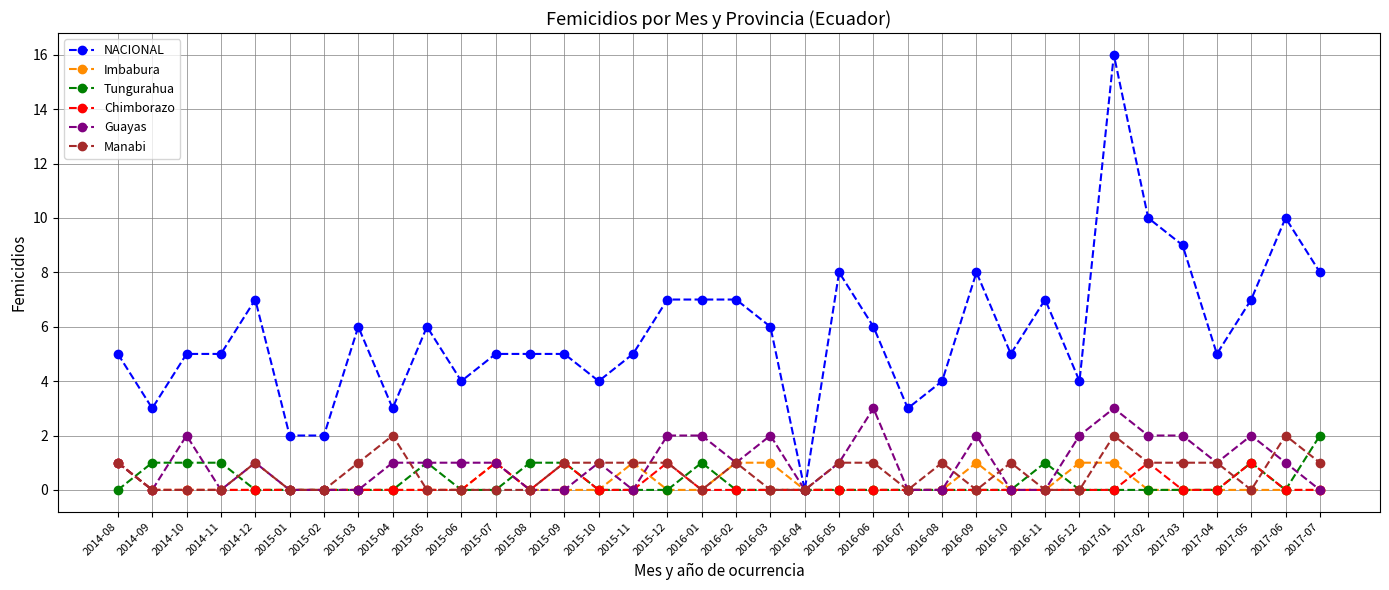

True or false: Chimborazo and Manabi intersect in this chart.

True